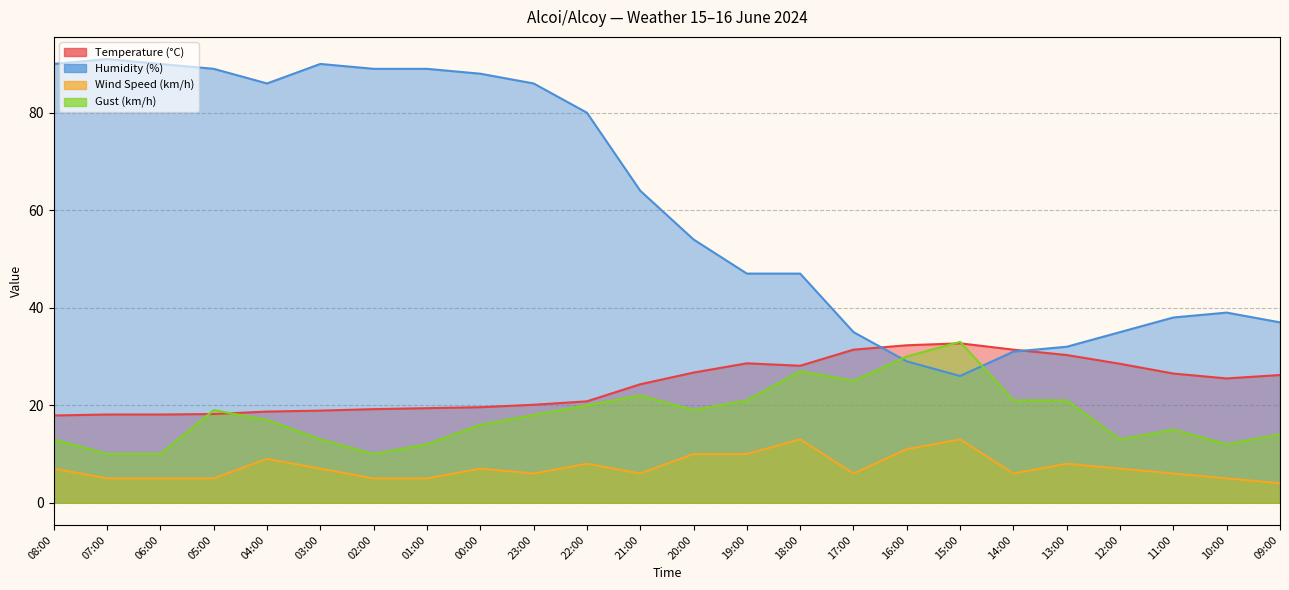

The Gust (km/h) series shows 4.9 at 00:00. True or false?

False